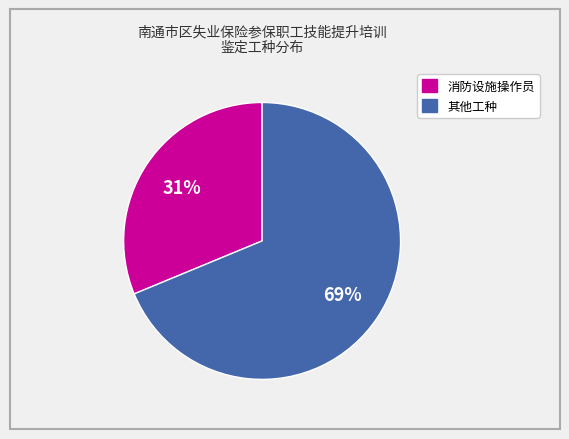

To the nearest percent, what is the average slice percentage?

50%